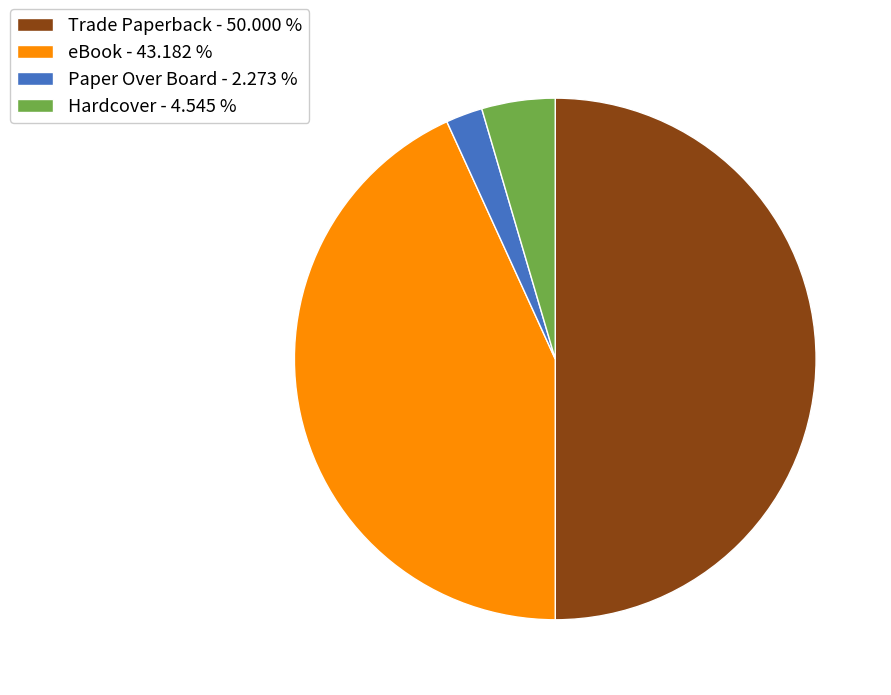

Between Hardcover - 4.545 % and Paper Over Board - 2.273 %, which is larger?

Hardcover - 4.545 %